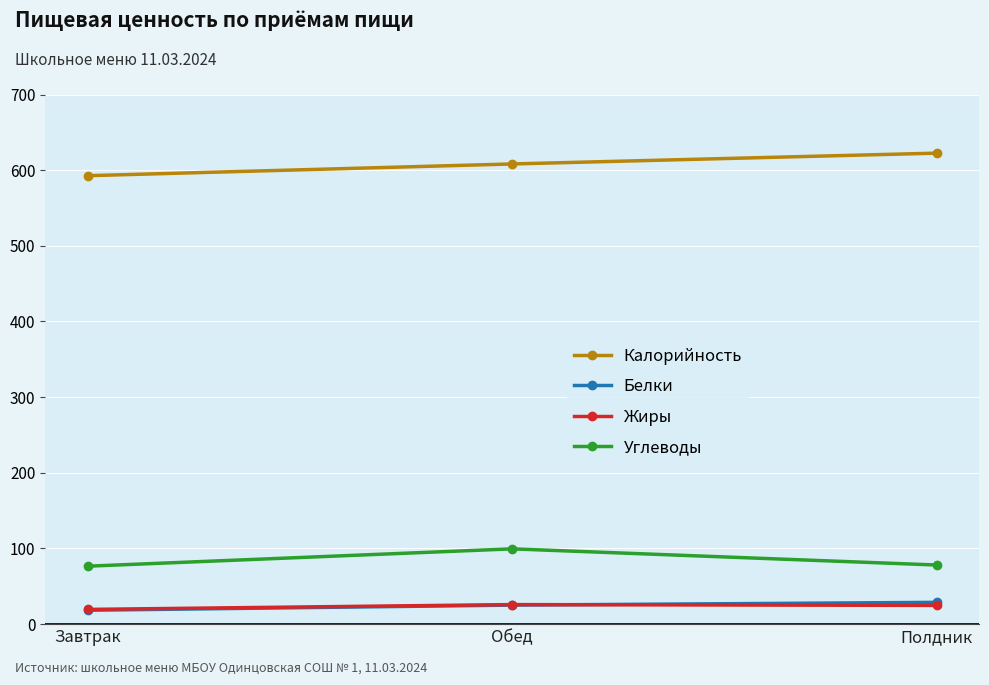

What are all the series names shown in the legend?

Калорийность, Белки, Жиры, Углеводы